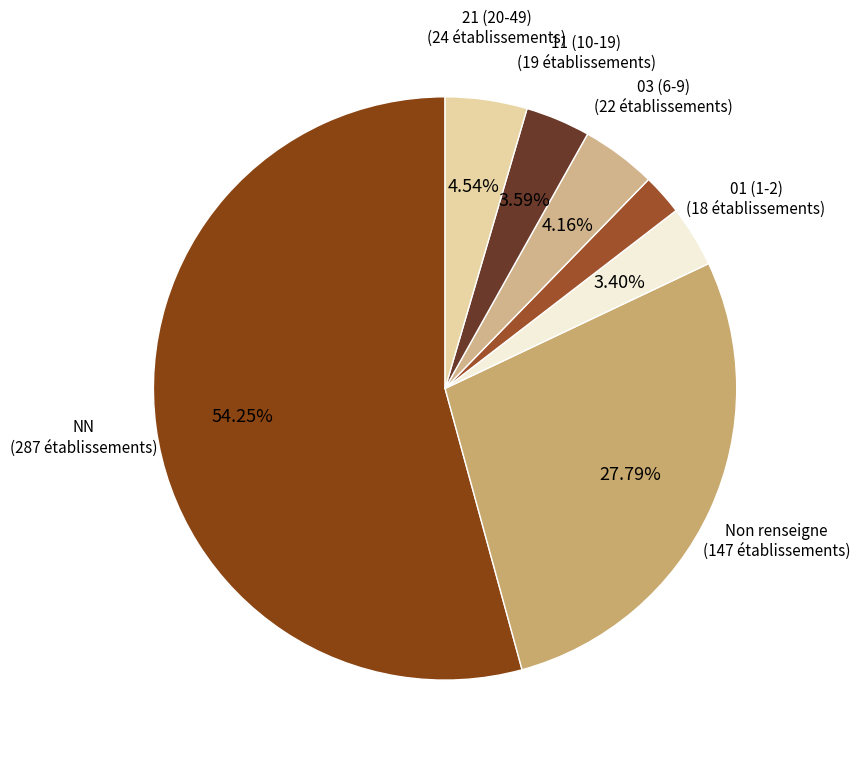

How many segments does this pie chart have?

7